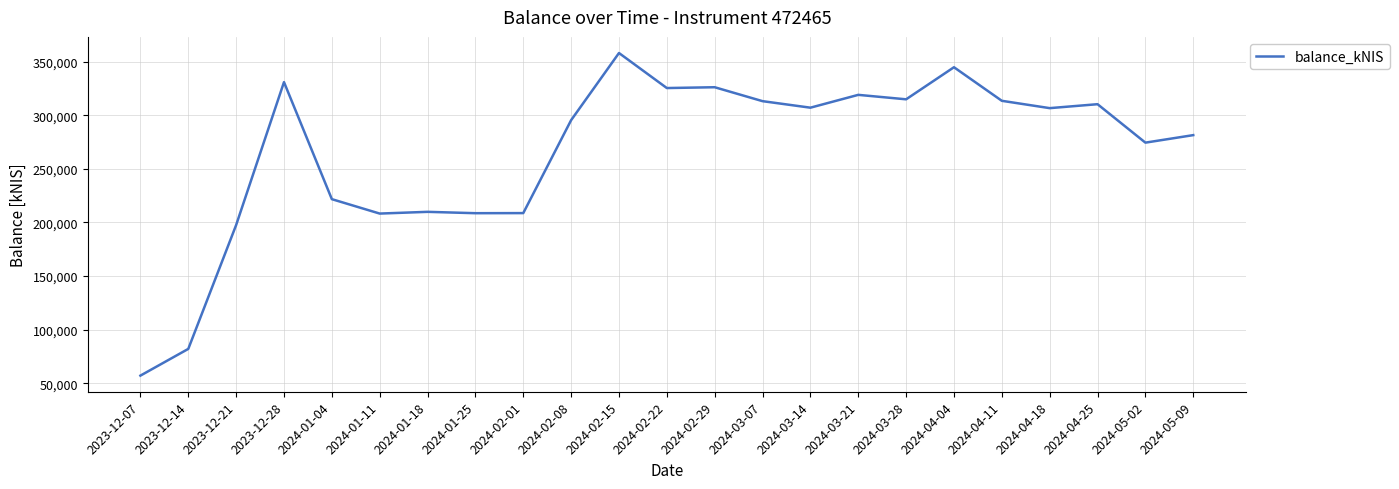

What is the sum of the values at 2024-05-02 and 2024-04-25?

584818.6